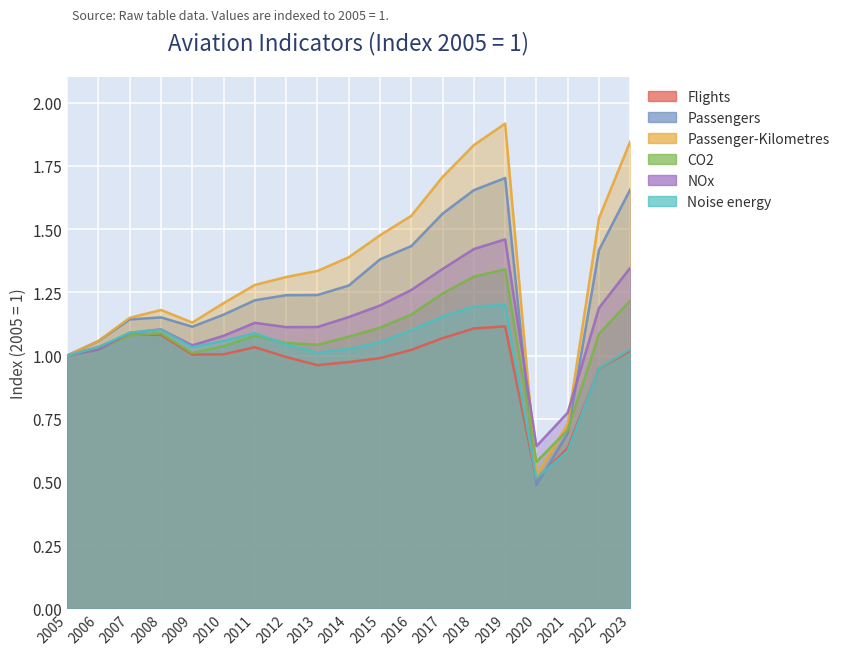

What are all the series names shown in the legend?

Flights, Passengers, Passenger-Kilometres, CO2, NOx, Noise energy